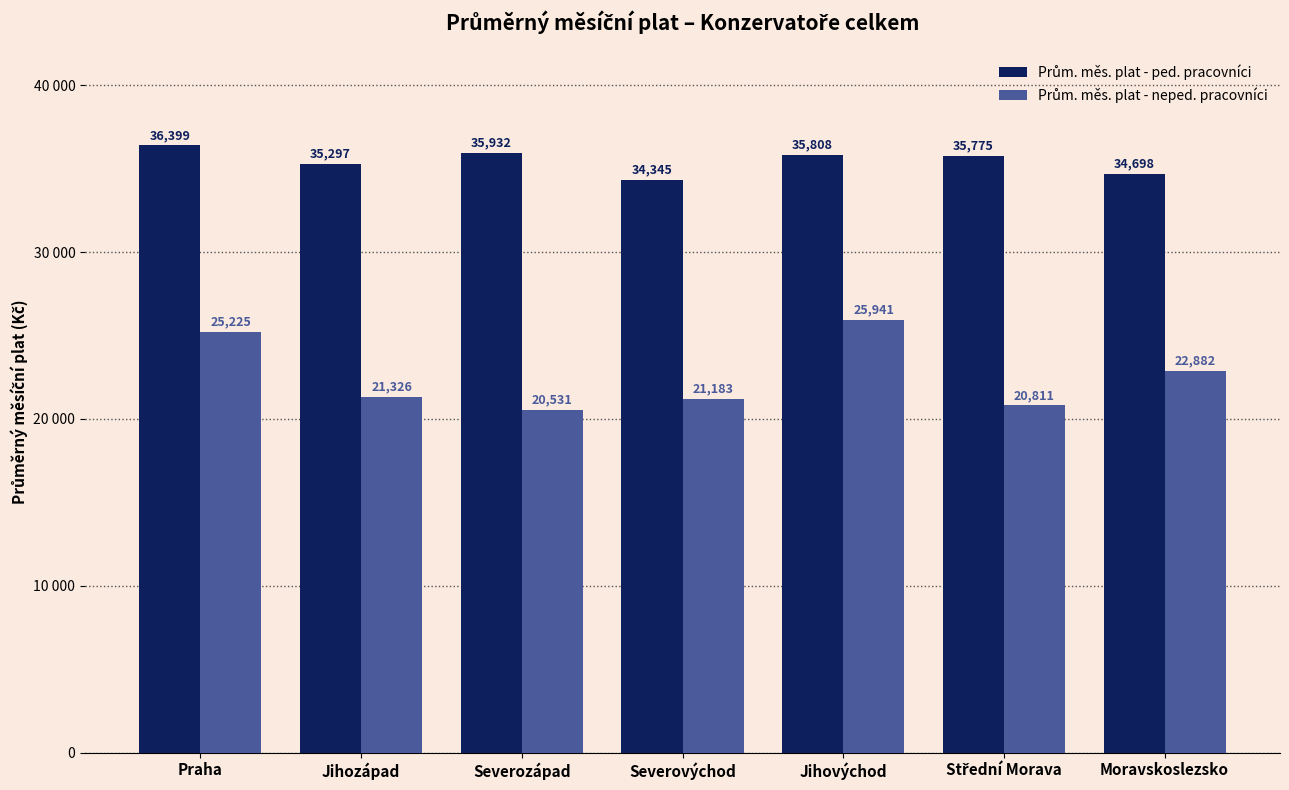

At which category is the sum across all series the highest?

Jihovýchod